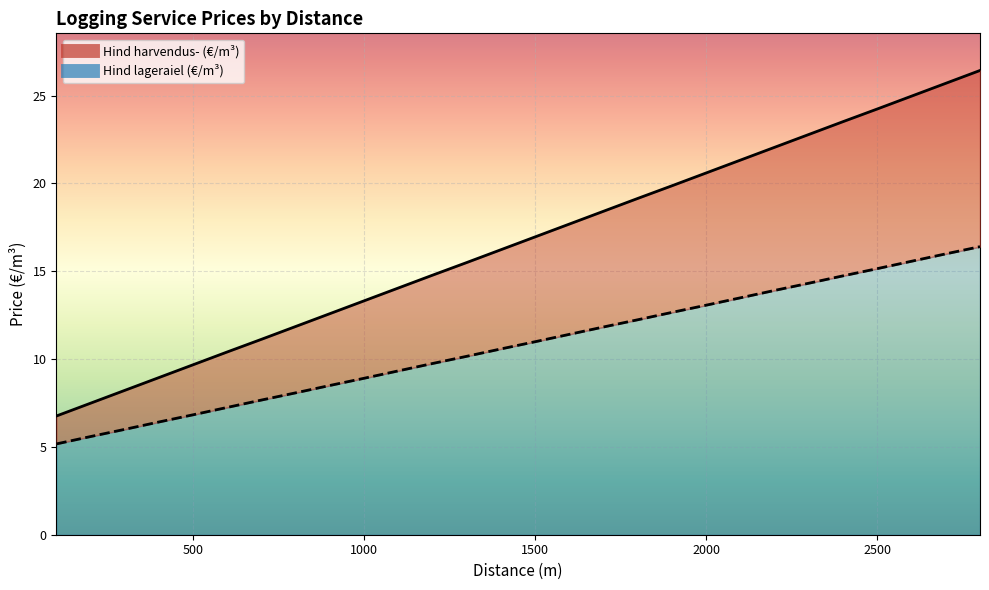

Where does the Hind lageraiel (€/m³) series first go above 10?

1300